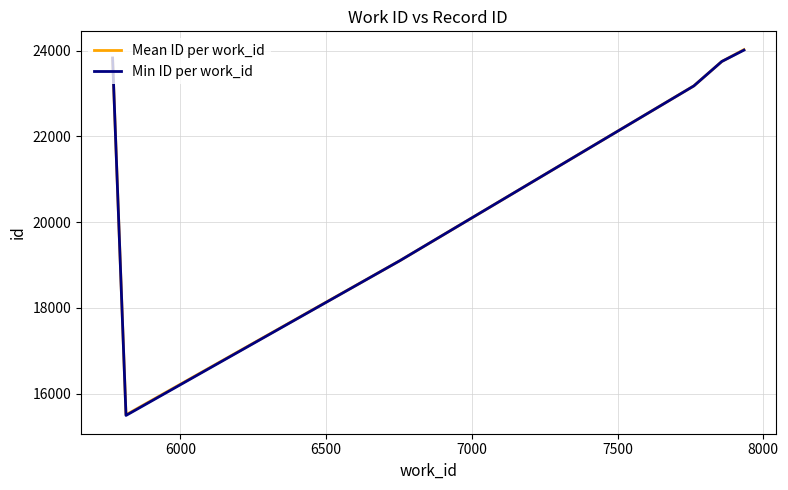

What is the maximum value shown in the chart?

24022